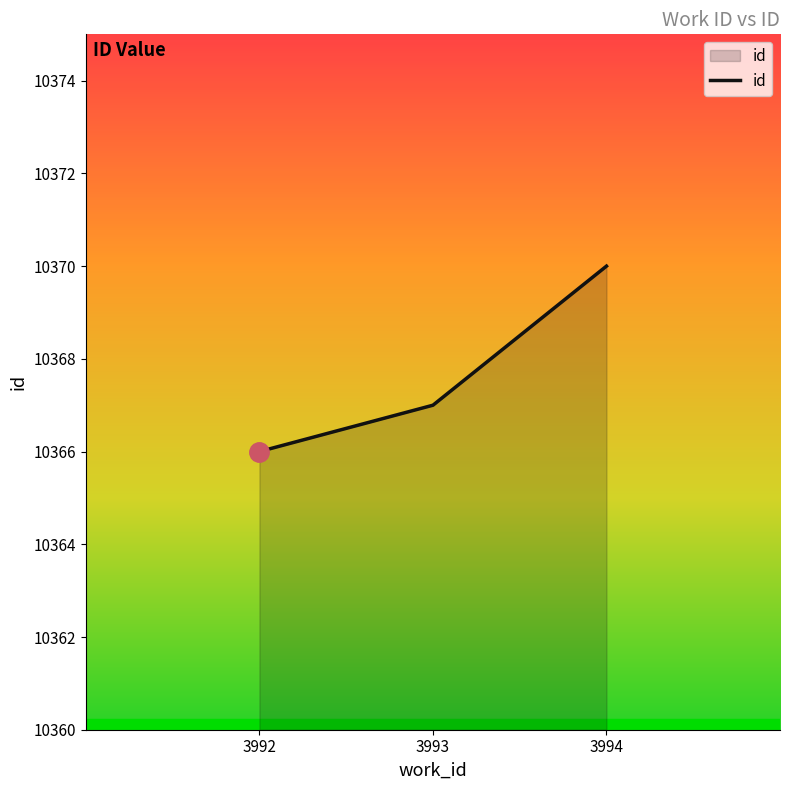

The value at 3992 is 10366. True or false?

True